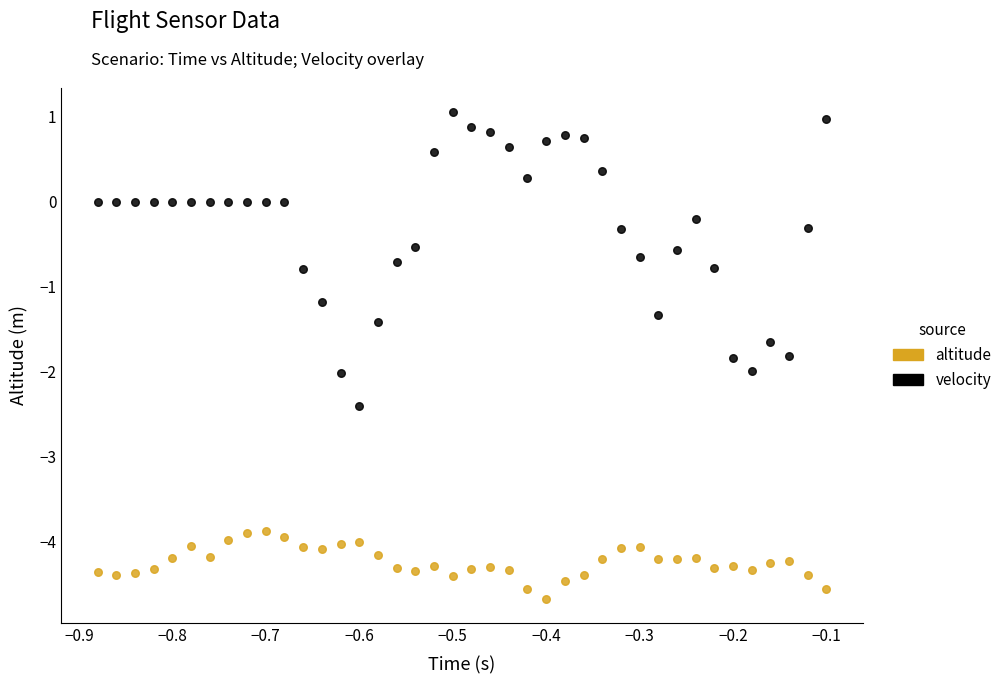

Across all data points, what is the range of X values (max minus min)?

0.8